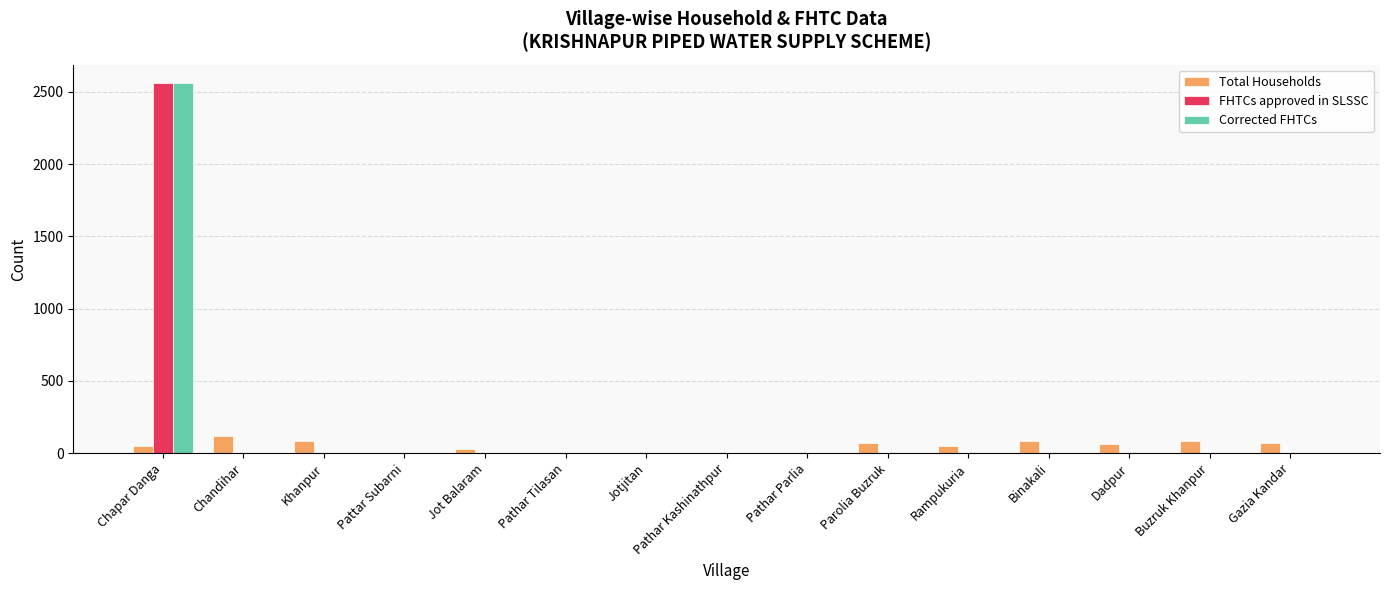

Count the number of categories in the chart.

15